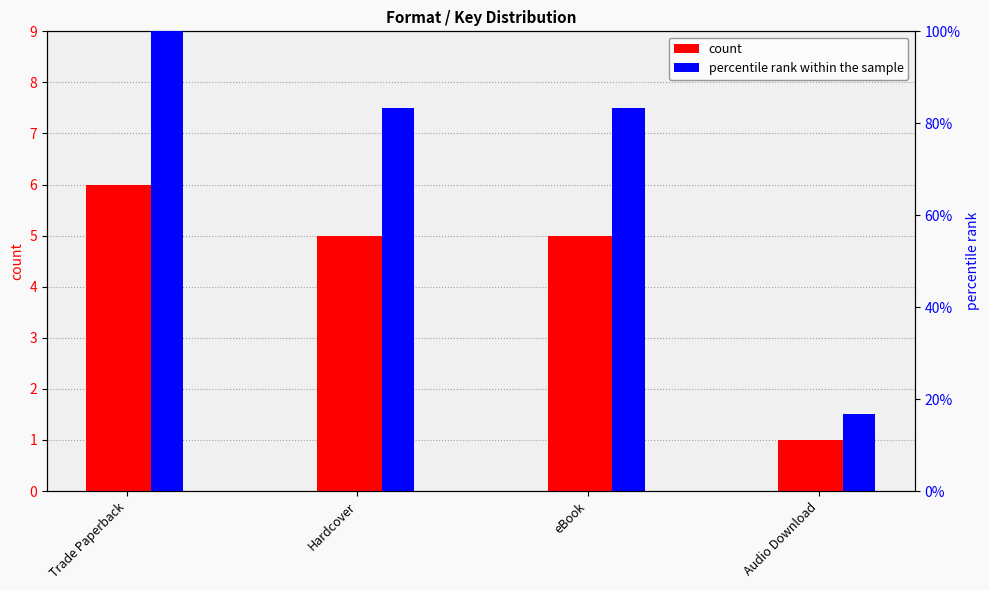

List the labels in order of count value, smallest first.

Audio Download, Hardcover, eBook, Trade Paperback